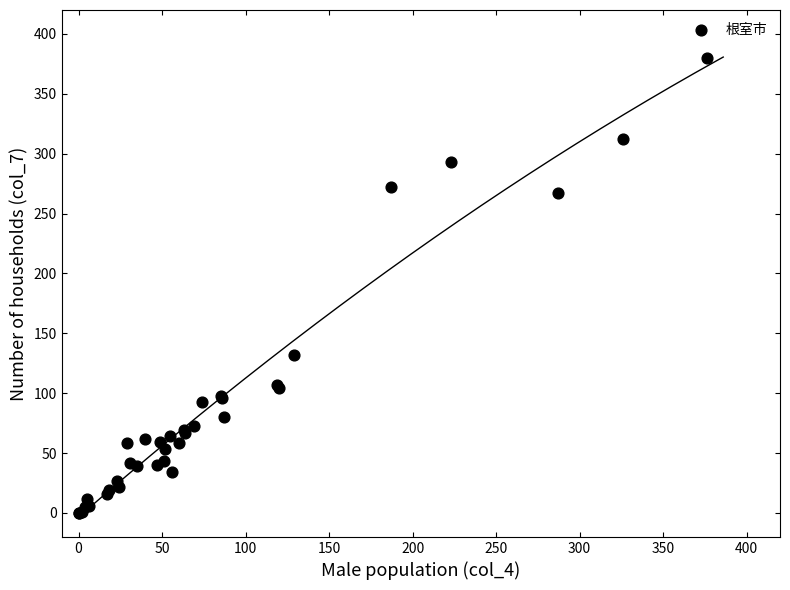

What Y value in the scatter plot is closest to 190?

132